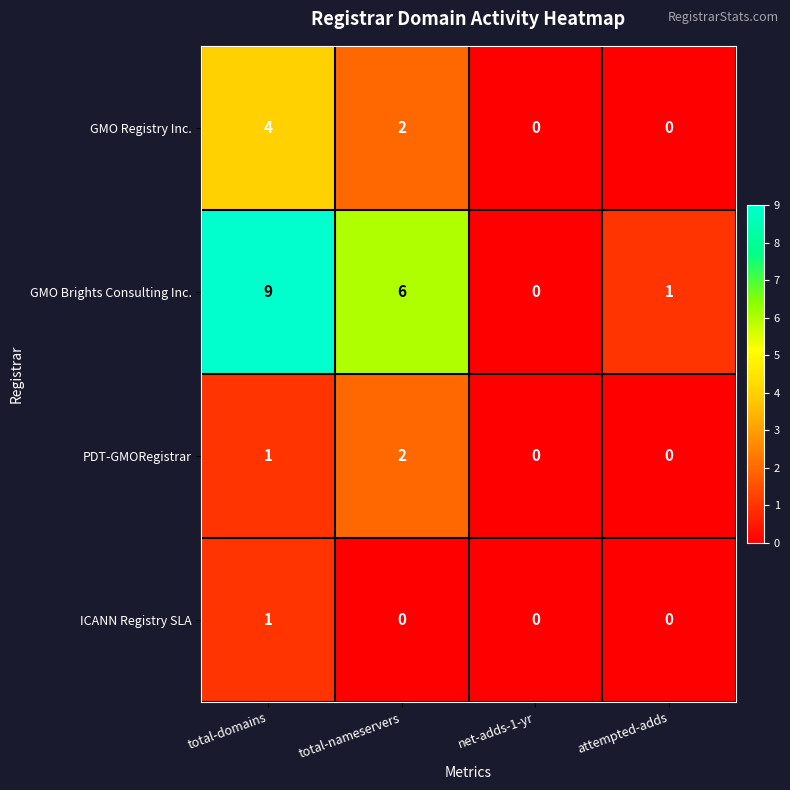

Which category has the highest value in the ICANN Registry SLA series?

total-domains